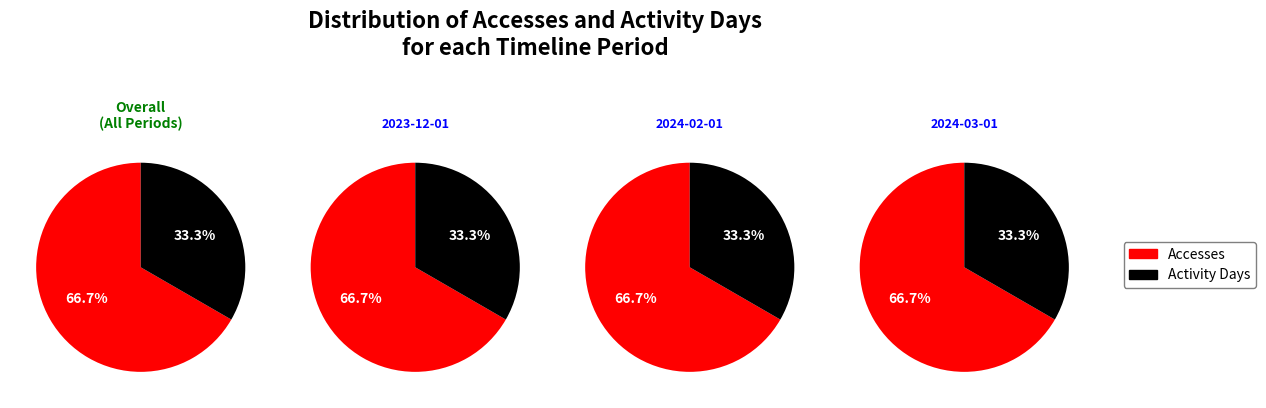

True or false: 2024-03-01 accounts for 33% of the total.

True